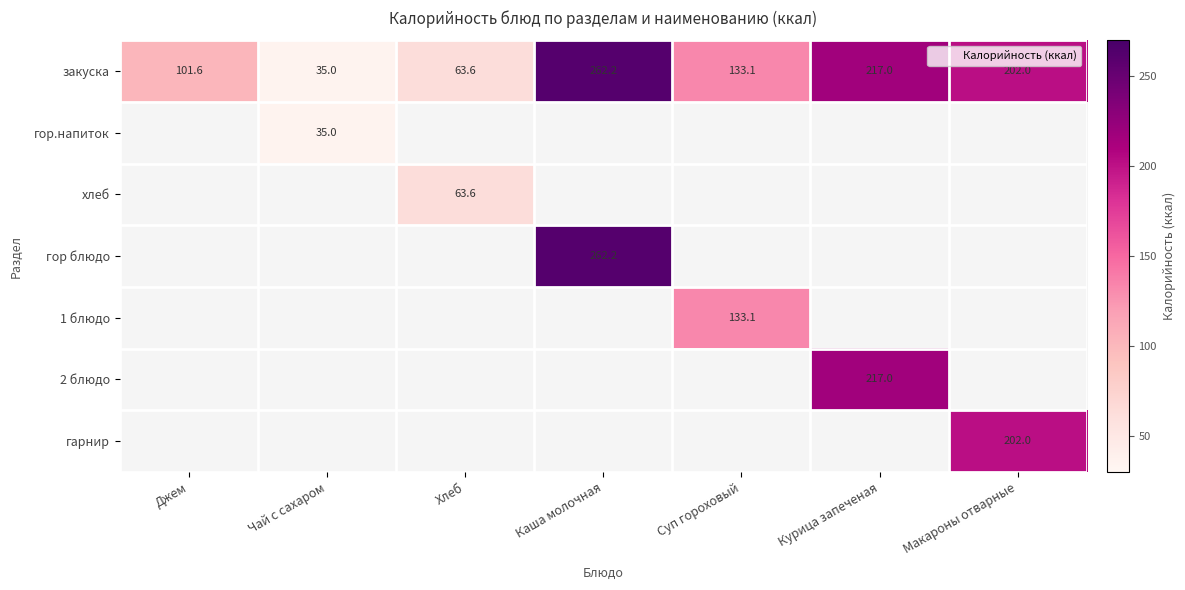

Is the value of 2 блюдо at Чай с сахаром greater than the value of 1 блюдо at Чай с сахаром?

No